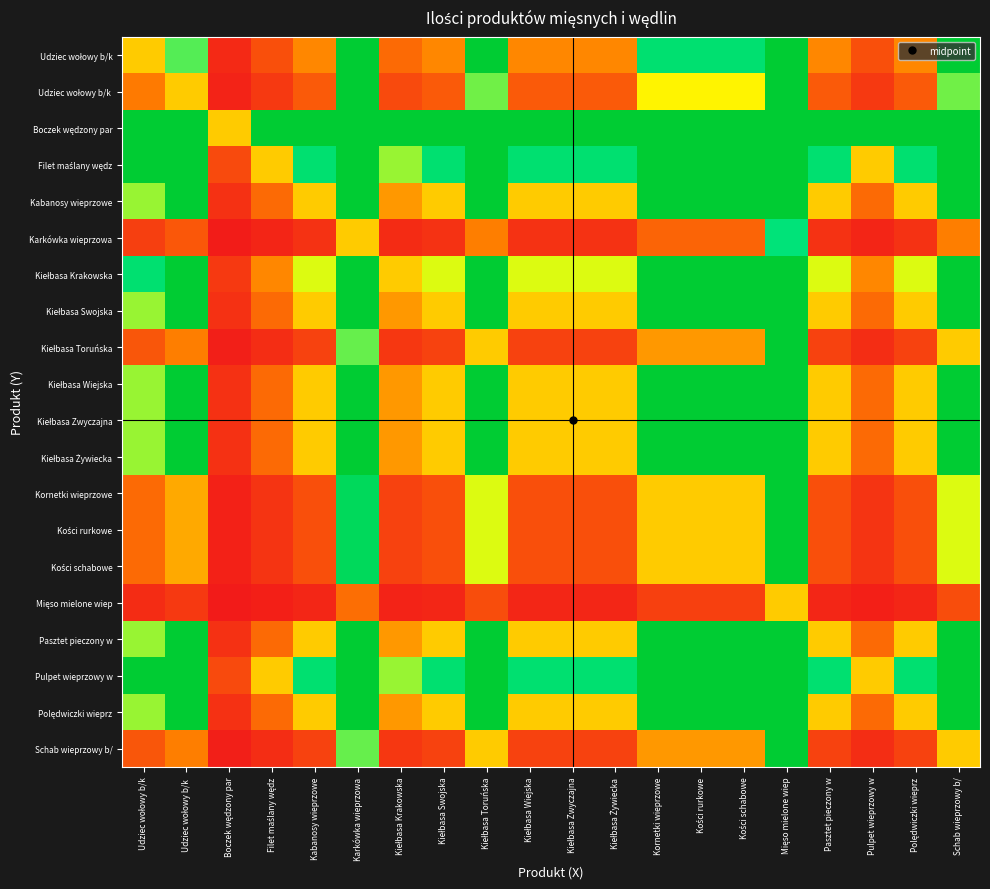

How many series are shown in this chart?

20